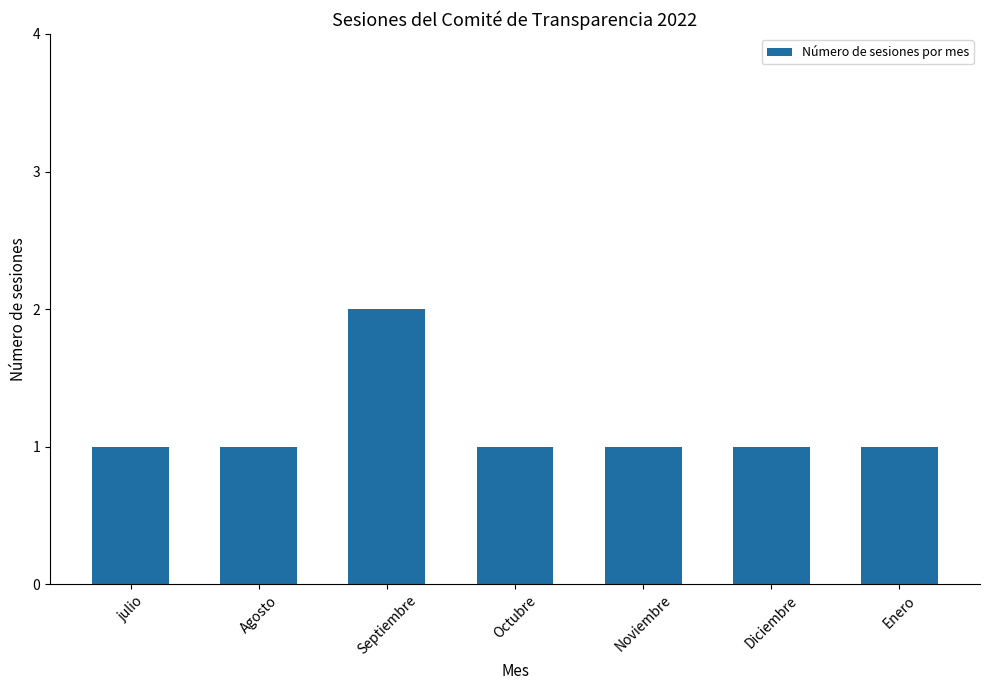

Reading left to right, what are all the values shown in this chart?

julio=1	Agosto=1	Septiembre=2	Octubre=1	Noviembre=1	Diciembre=1	Enero=1